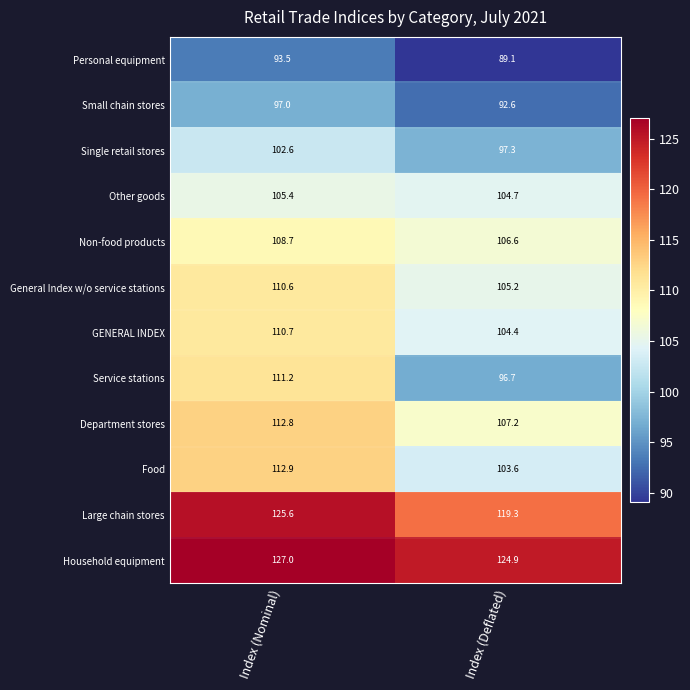

True or false: Department stores has a value of 65.2 at Index (Deflated).

False